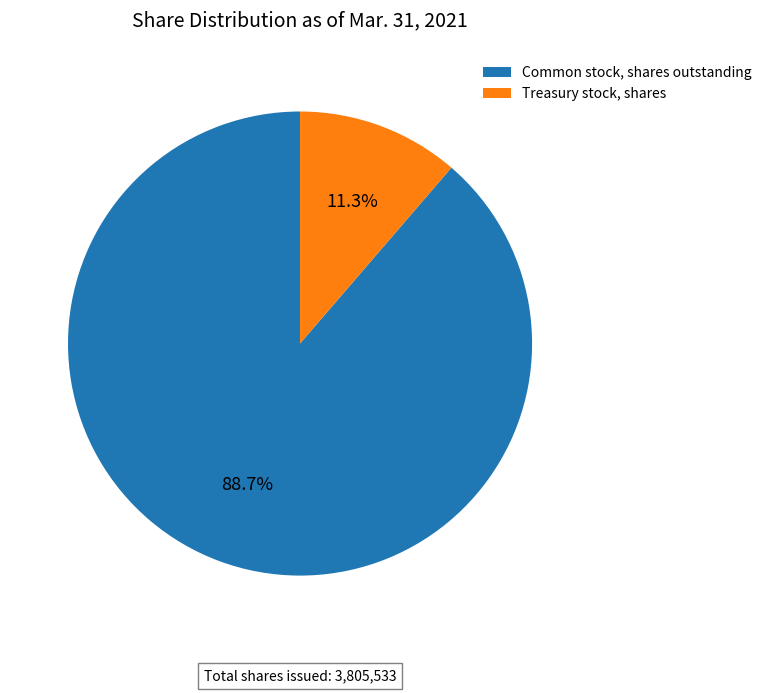

The Treasury stock, shares slice represents 11% of the pie. True or false?

True